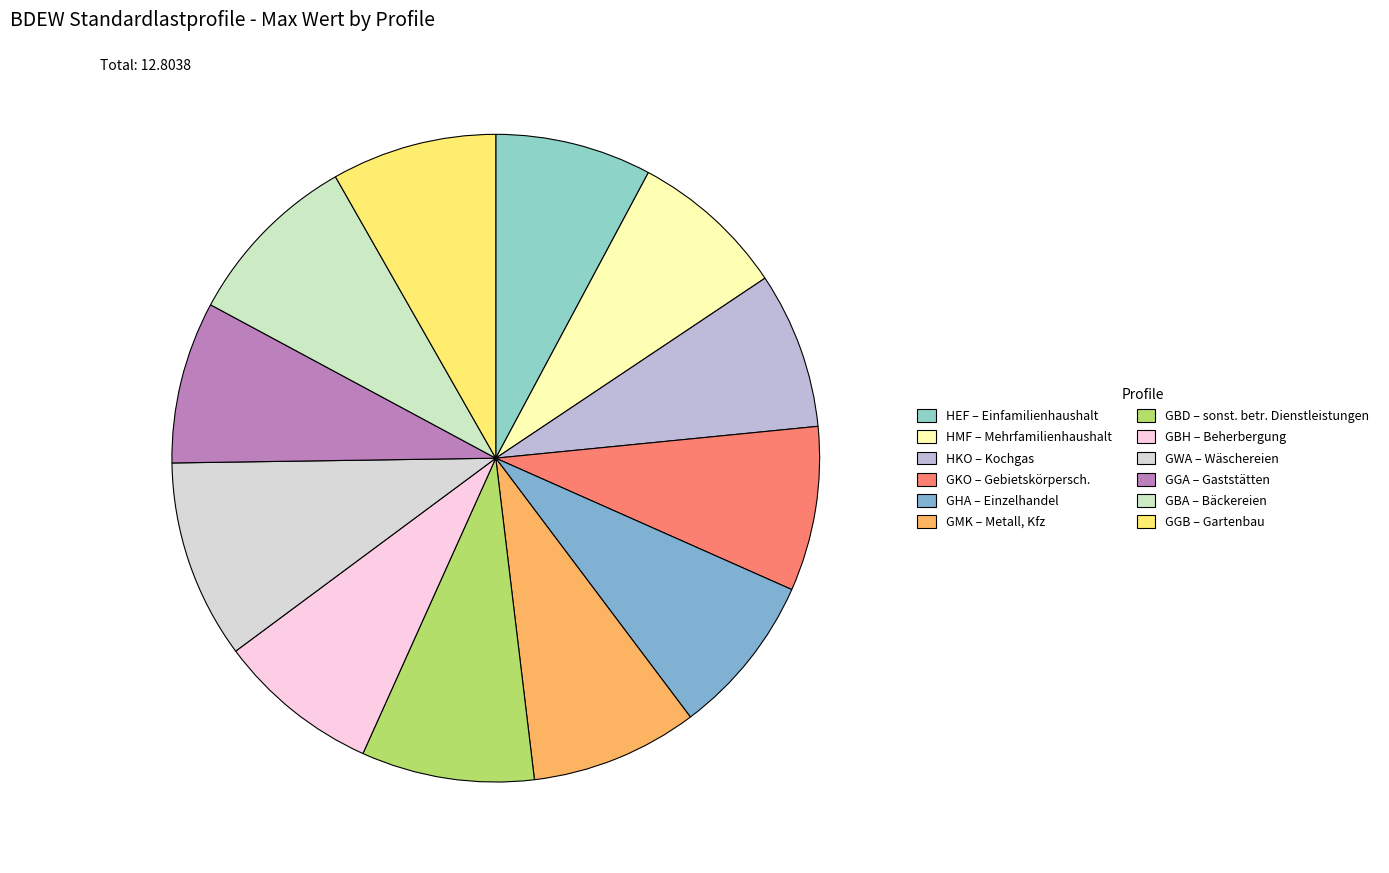

True or false: GBH accounts for 8% of the total.

True